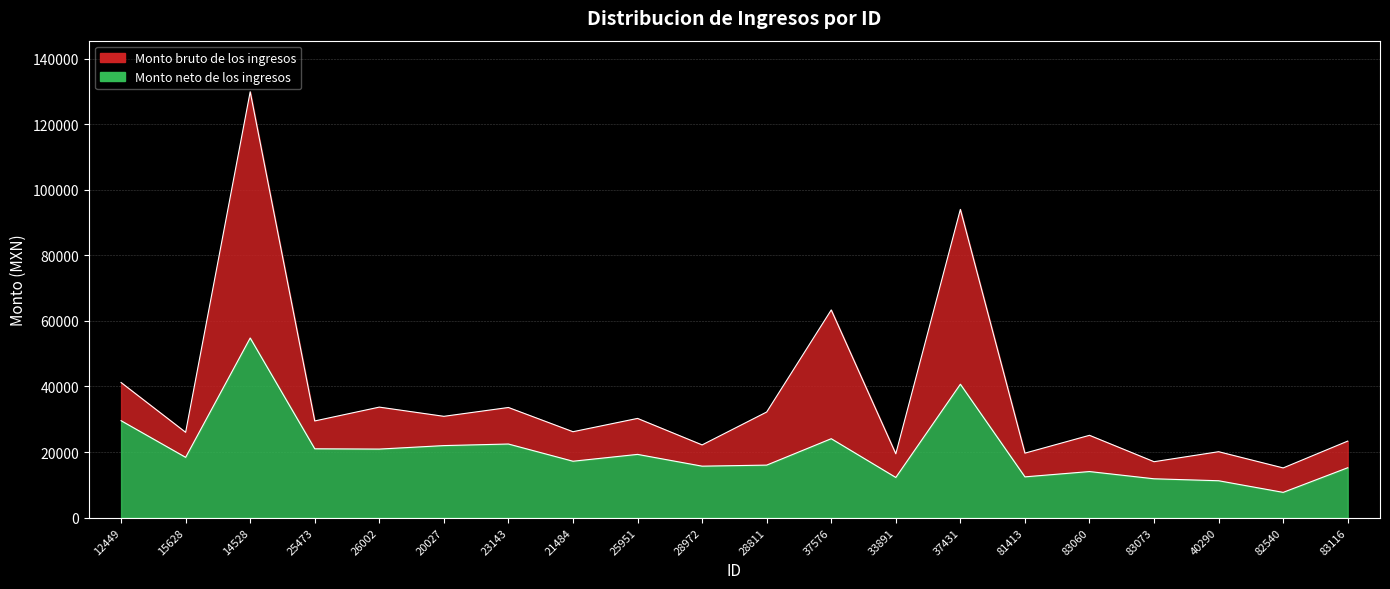

The value of Monto neto de los ingresos at 28972 is 22826.3. True or false?

False